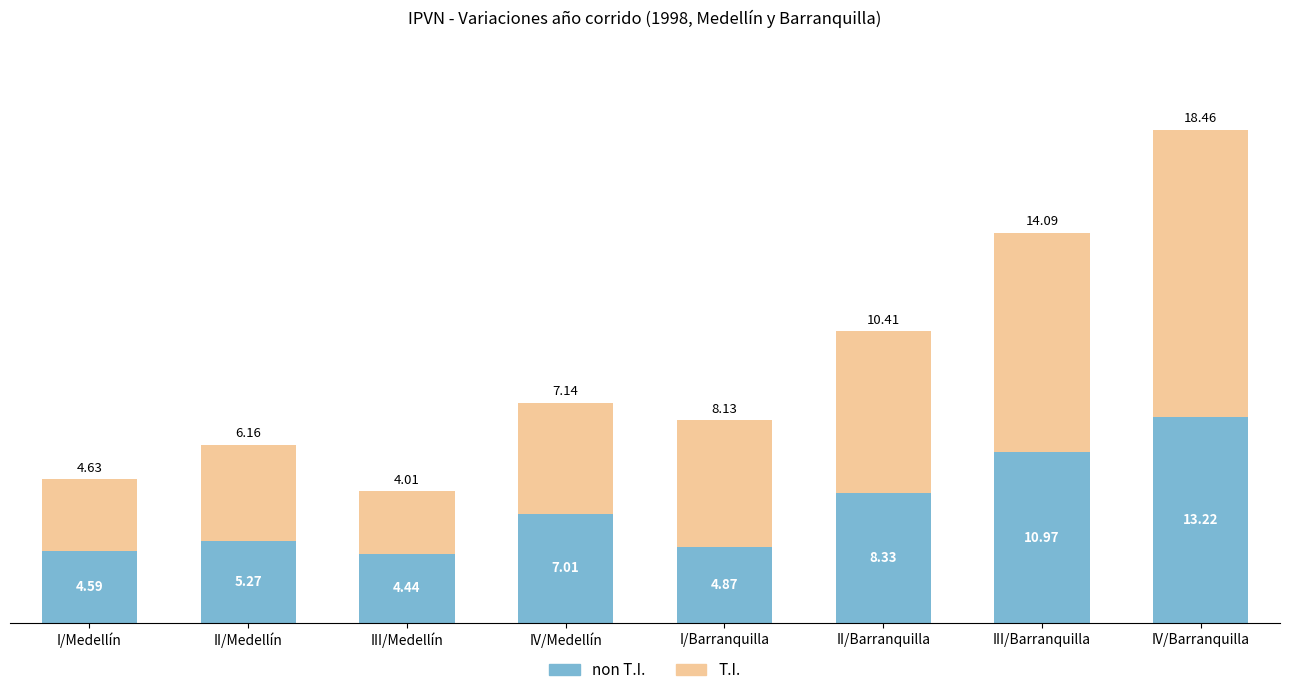

How many data points does each series have?

8